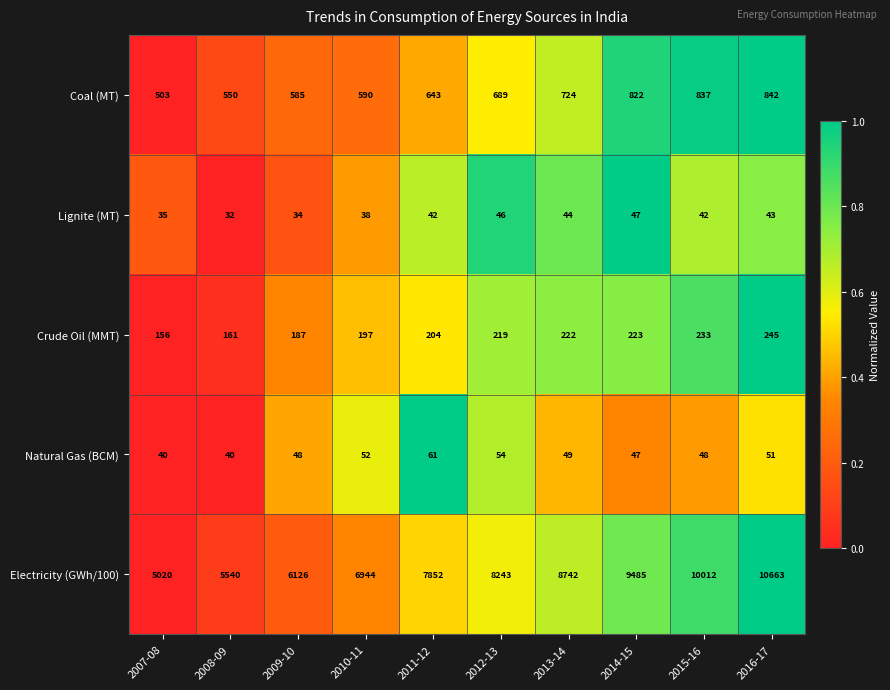

The value of Lignite (MT) at 2008-09 is 32. True or false?

True